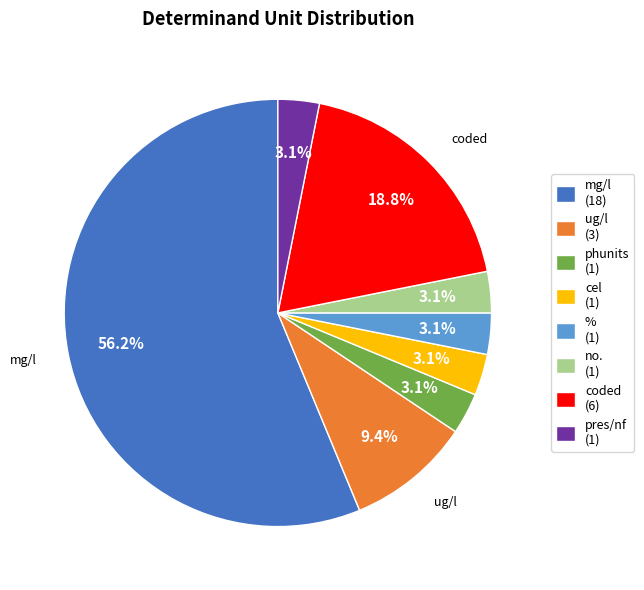

How many slices are in this pie chart?

8